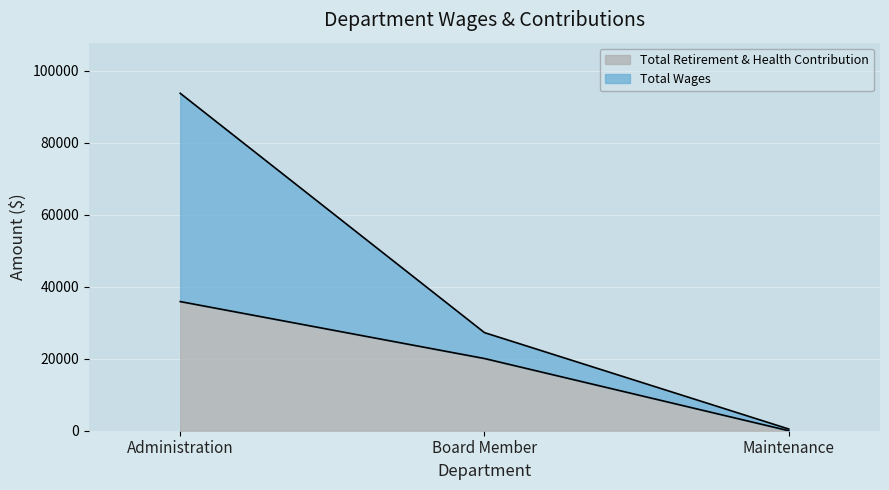

List the series in order of their overall mean, highest first.

Total Wages, Total Retirement & Health Contribution